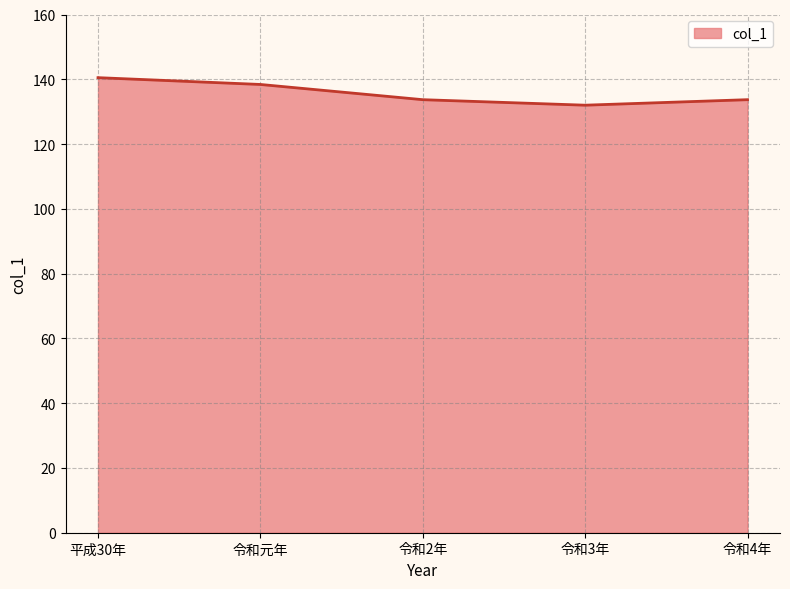

What is the difference between the second highest and minimum values?

6.4